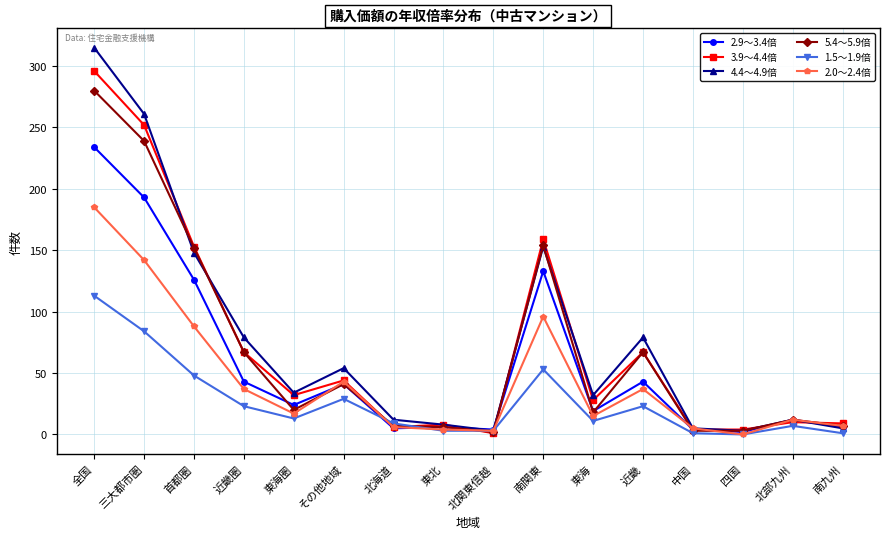

What is the sum of all 3.9～4.4倍 values?

1140